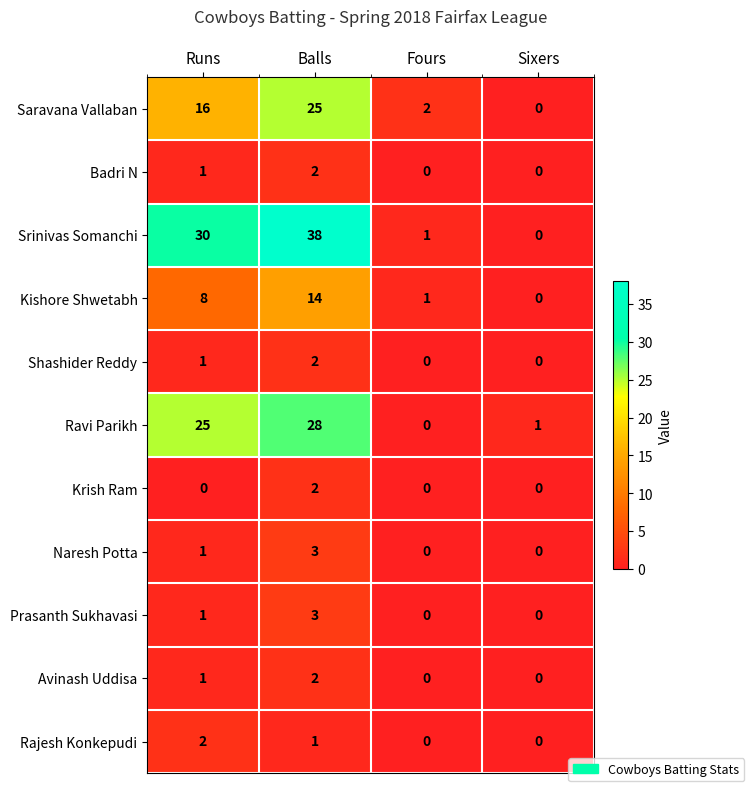

What is the difference between the maximum and minimum values in the Naresh Potta series?

3